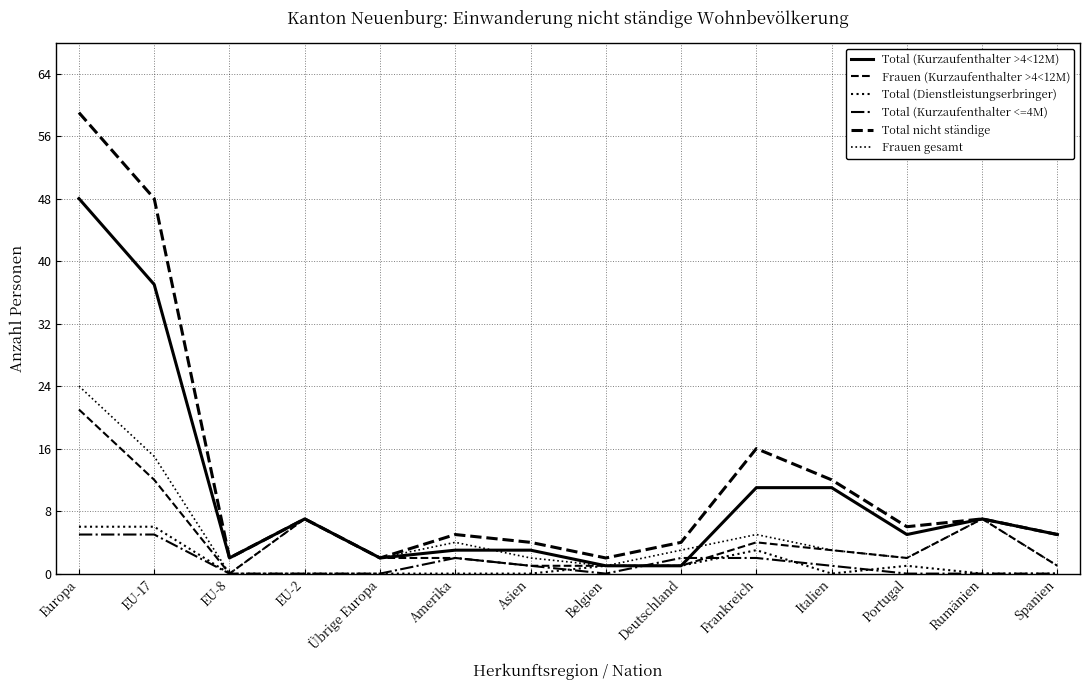

How many lines are shown in the chart?

6